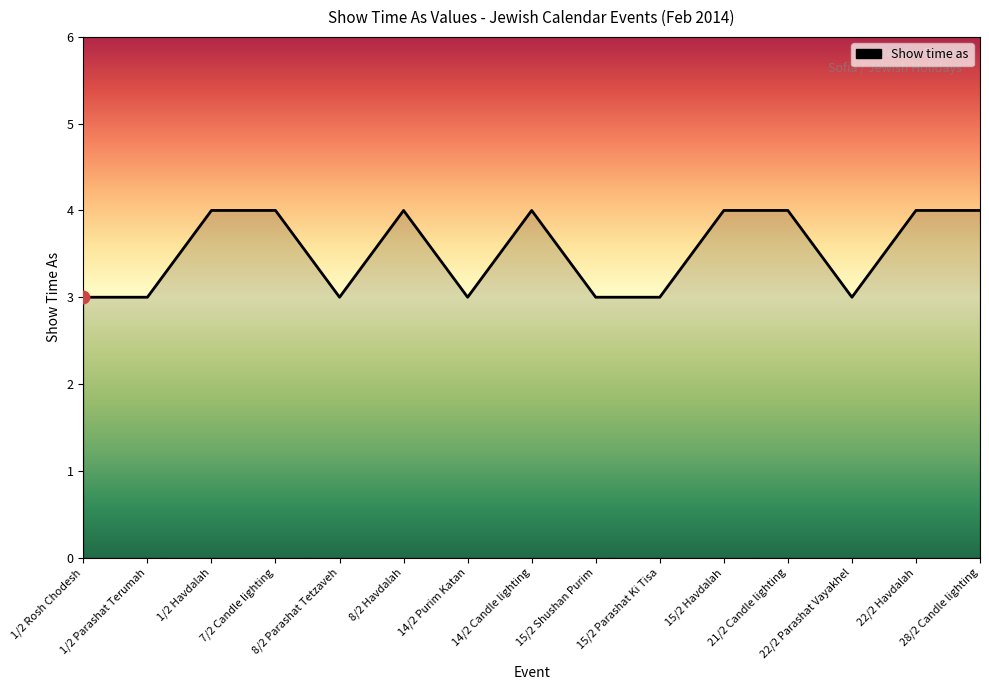

What is the minimum value shown in the chart?

3